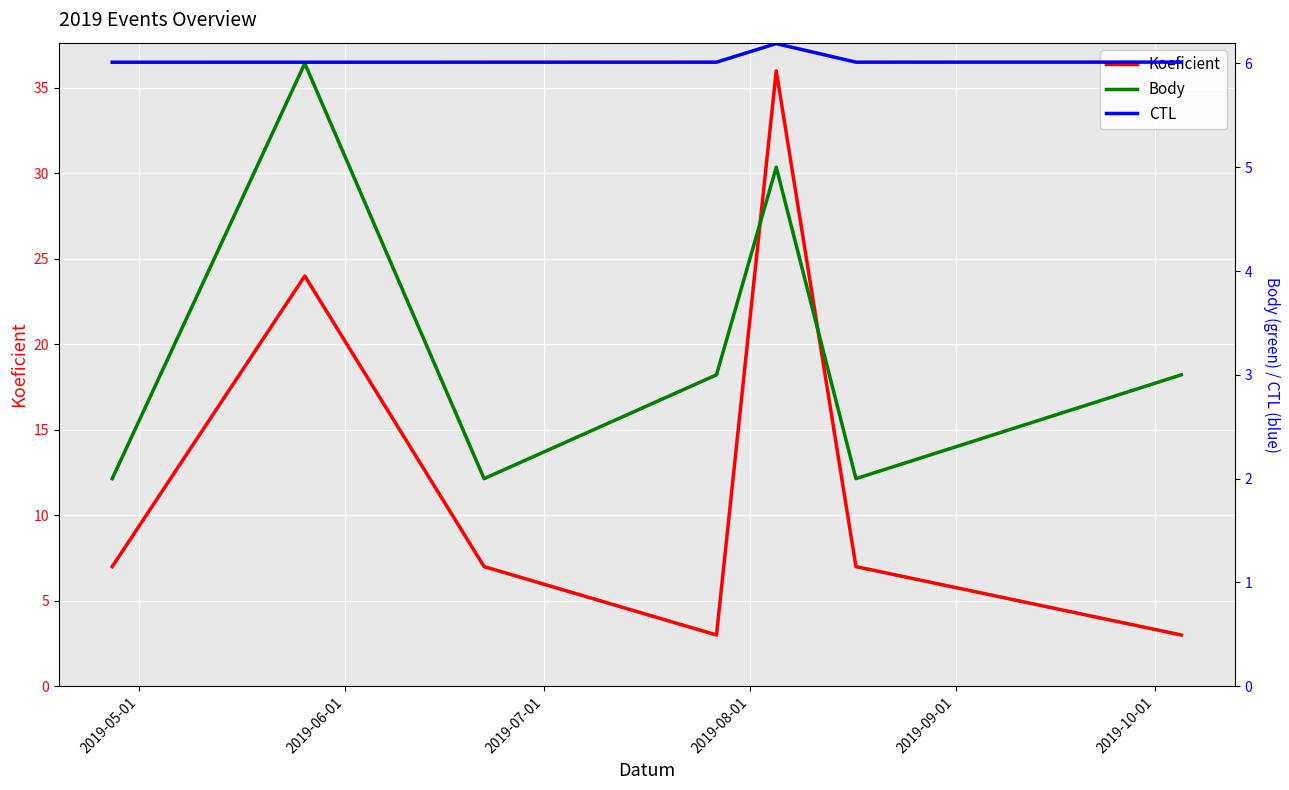

What is the maximum value for Koeficient?

36